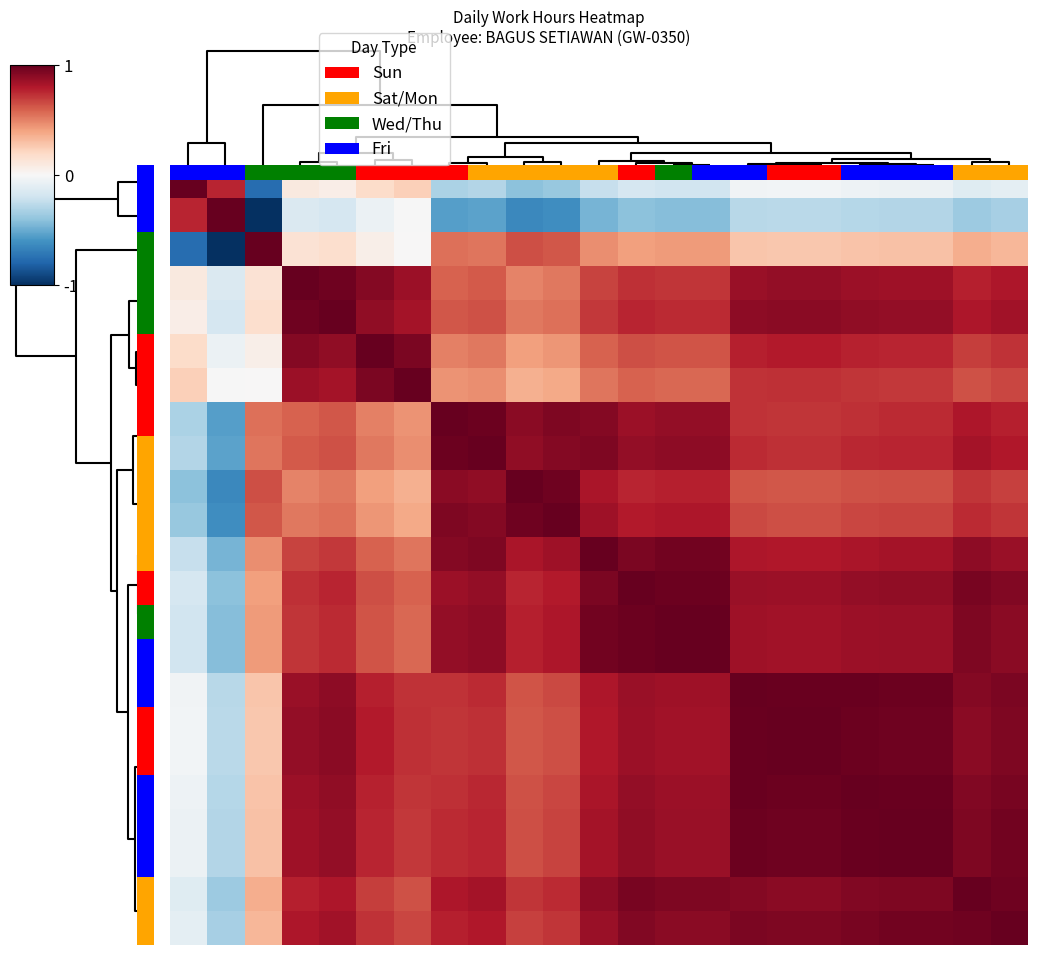

At how many categories does at least one series exceed 0?

23